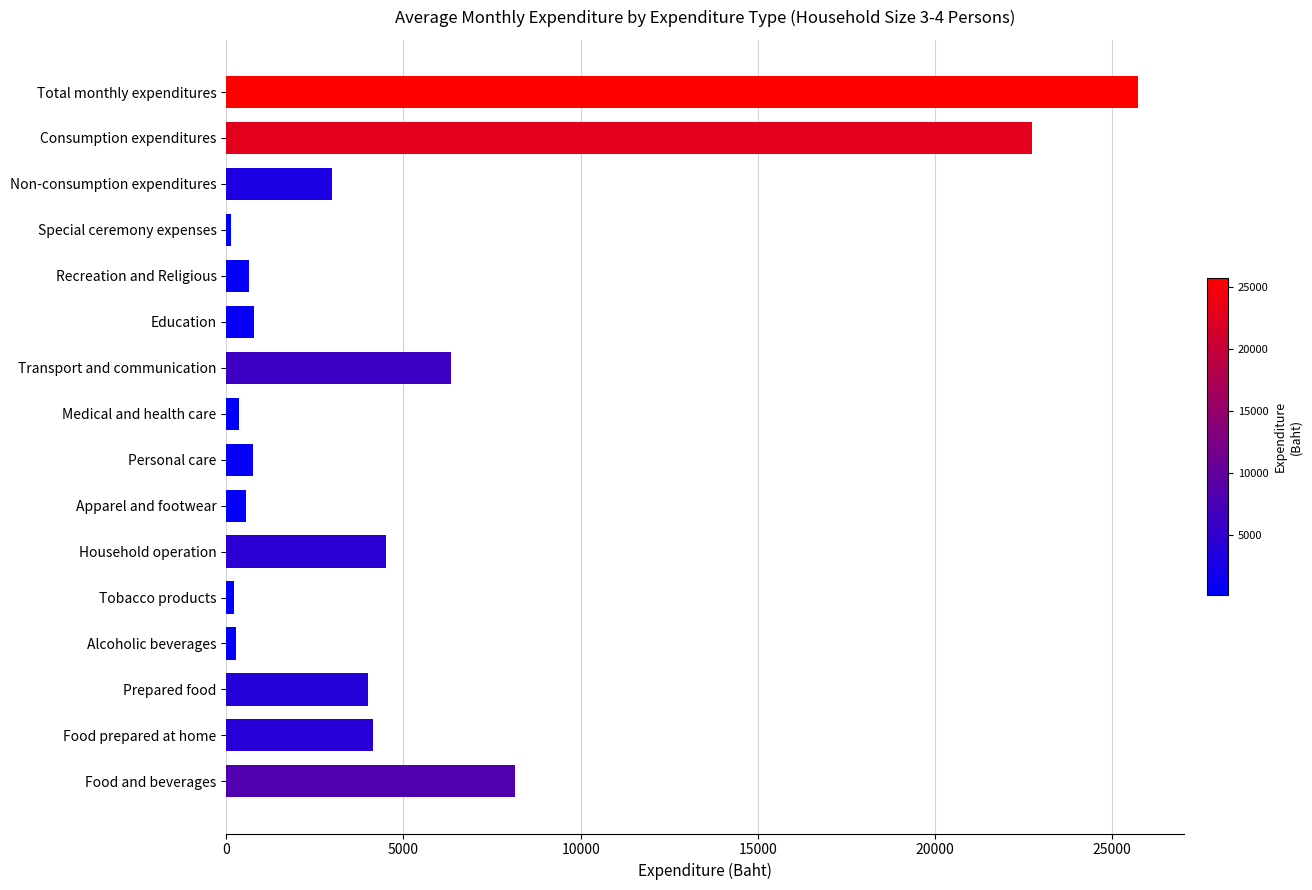

What is the change in value from Apparel and footwear to Non-consumption expenditures?

+2439